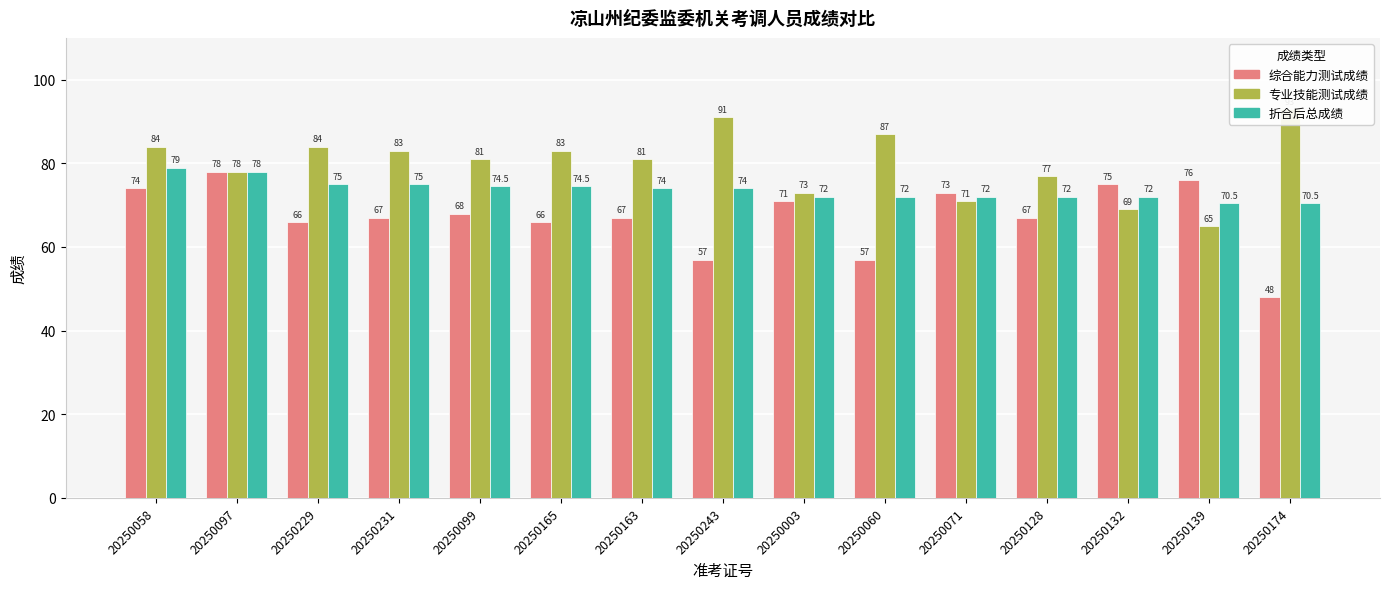

Is it true that 专业技能测试成绩 equals 84.0 at 20250058?

True